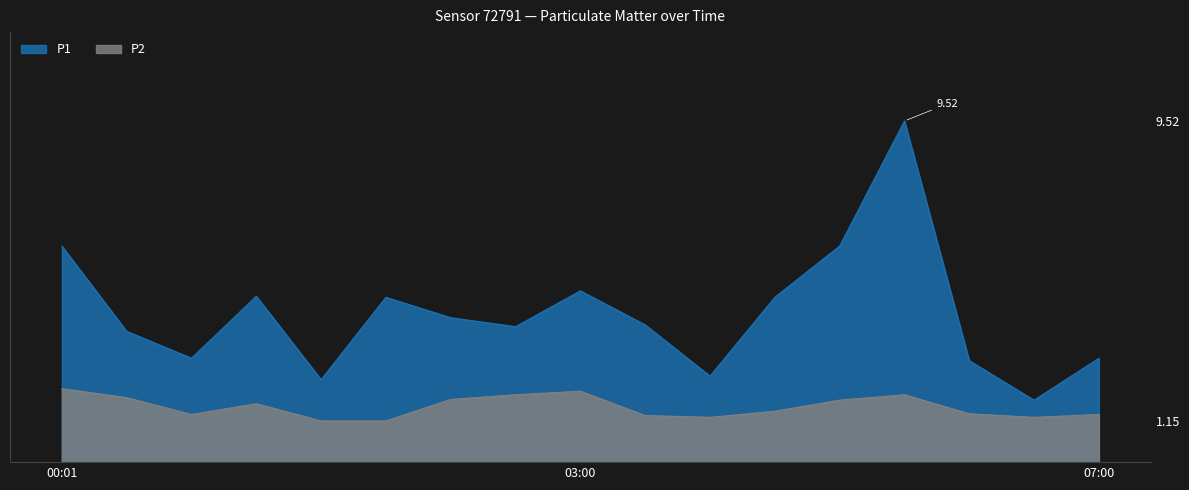

At how many categories does at least one series exceed 5?

3